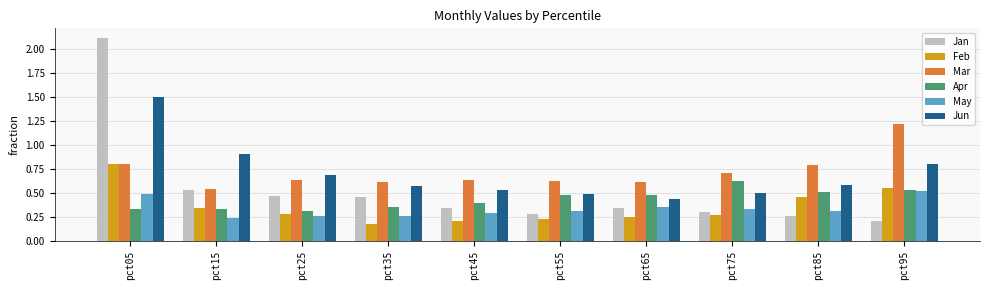

What is the highest value of the Jan series?

2.1